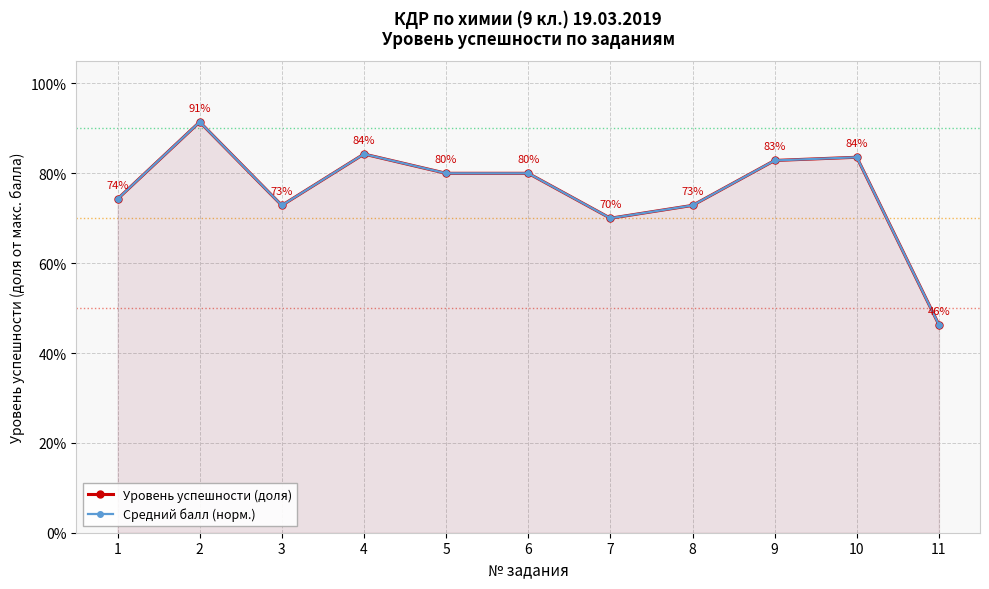

Is the value of Уровень успешности (доля) at 6 greater than the value of Средний балл (норм.) at 1?

Yes